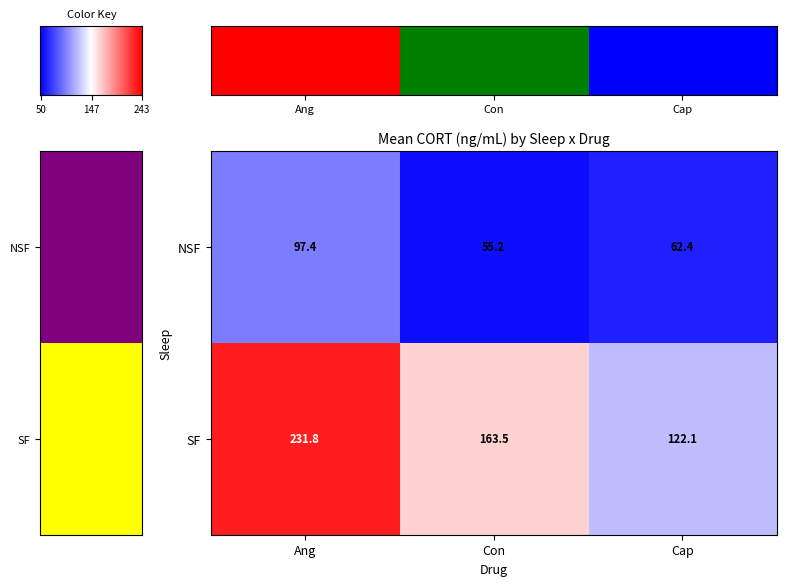

At which category is the sum across all series the highest?

Ang